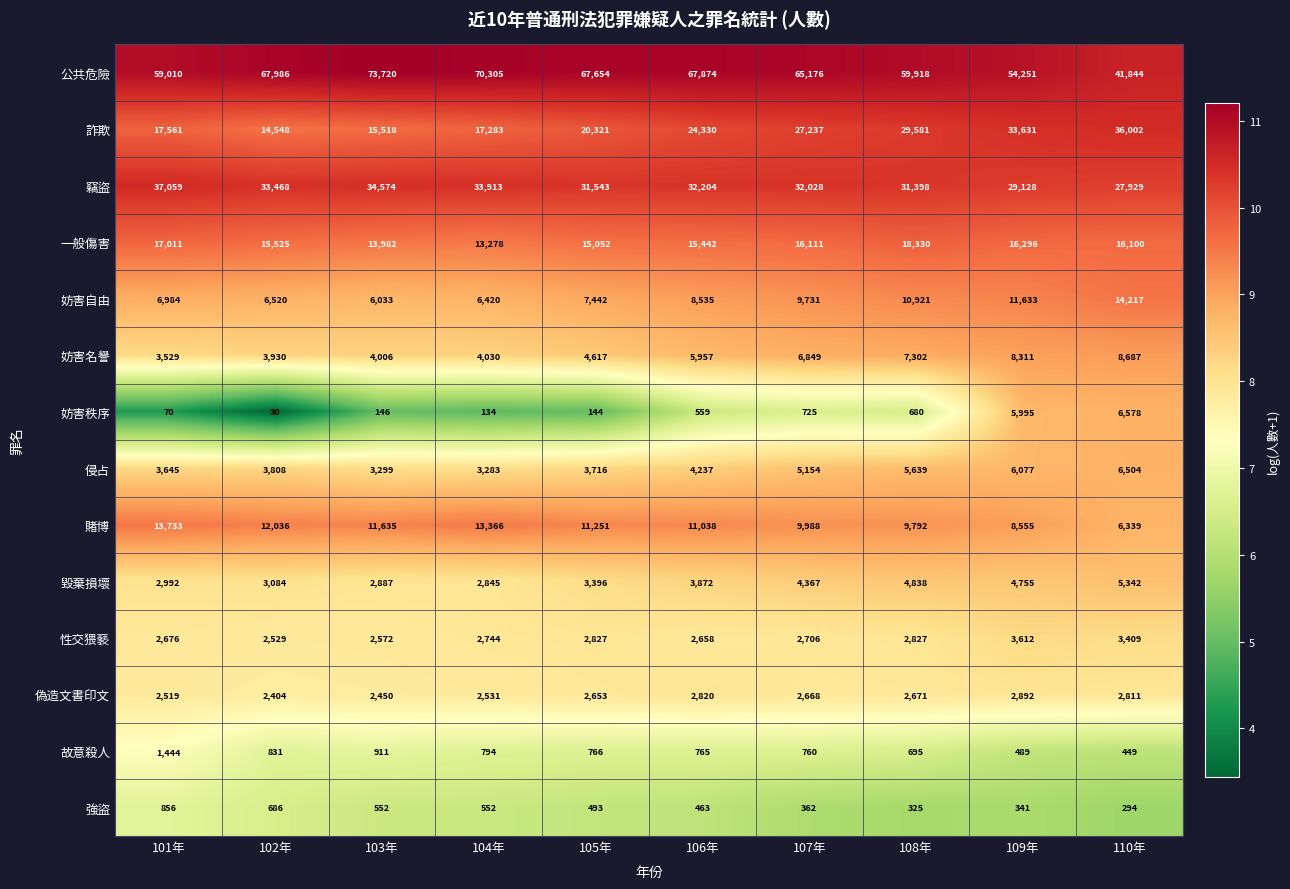

What is the sum of the 妨害秩序 values at 109年 and 102年?

6025